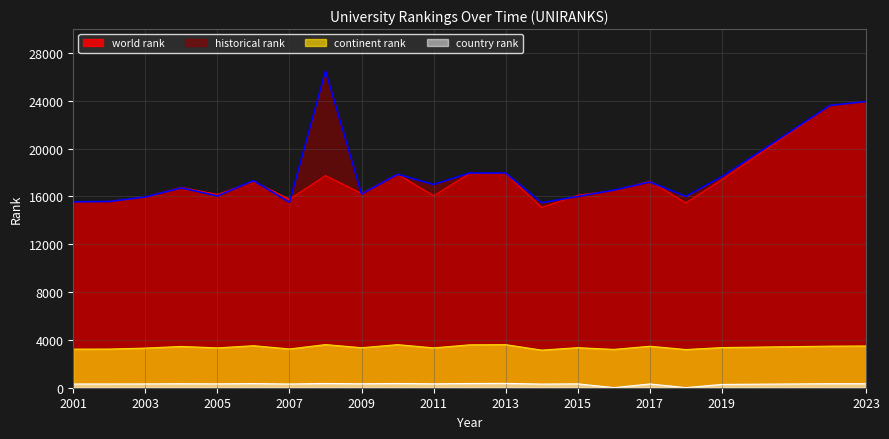

Which category has the lowest value across all series?

2016